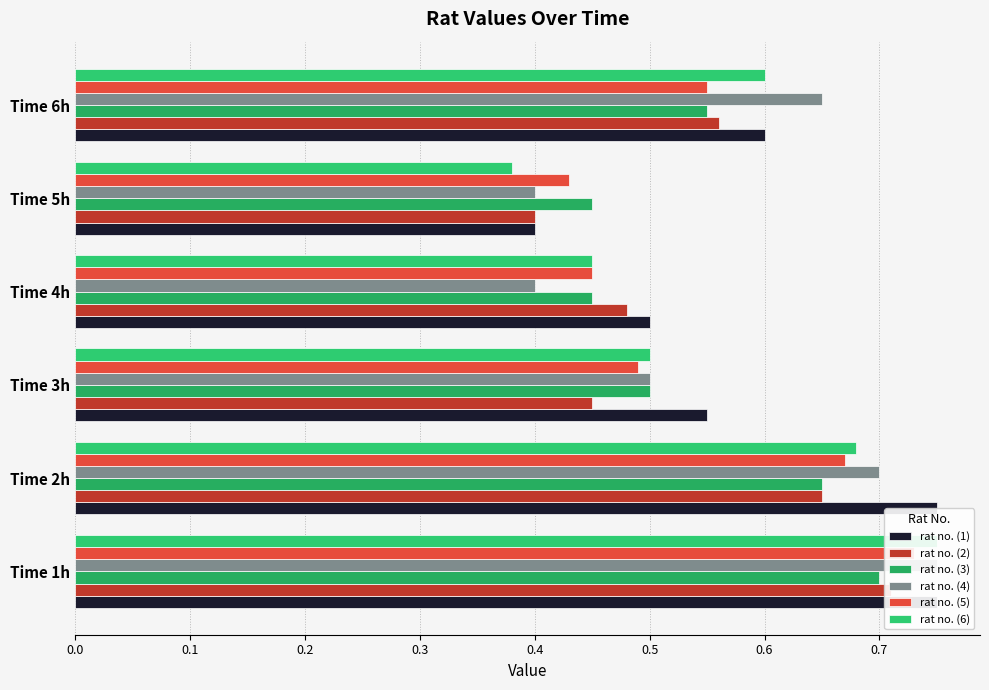

Reading left to right, list all the values displayed in this chart.

rat no. (1): 0.8	0.8	0.6	0.5	0.4	0.6
rat no. (2): 0.7	0.7	0.5	0.5	0.4	0.6
rat no. (3): 0.7	0.7	0.5	0.5	0.5	0.6
rat no. (4): 0.8	0.7	0.5	0.4	0.4	0.7
rat no. (5): 0.7	0.7	0.5	0.5	0.4	0.6
rat no. (6): 0.8	0.7	0.5	0.5	0.4	0.6